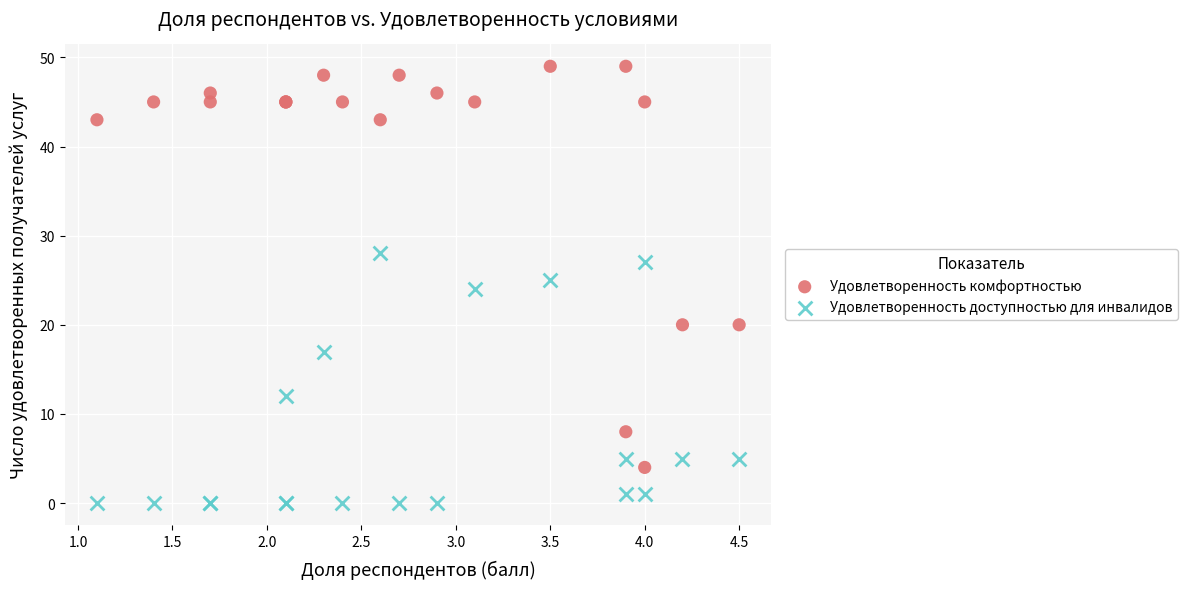

Which series has the largest Y range (max minus min)?

Удовлетворенность комфортностью